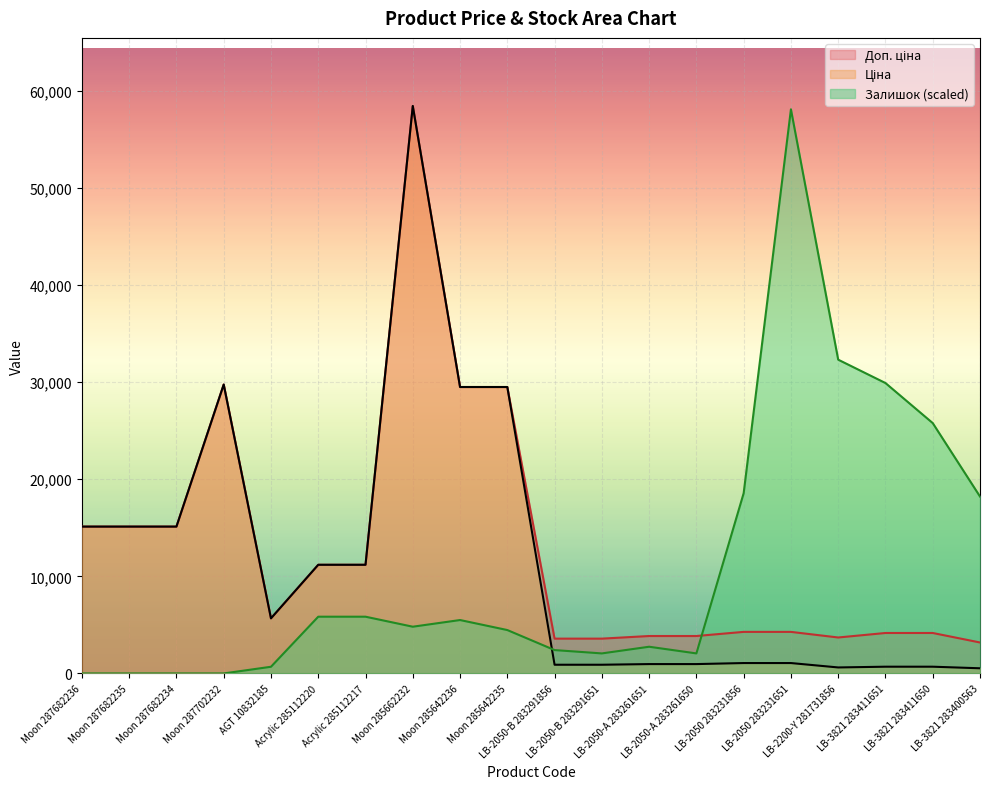

Is it true that Ціна equals 29747.2 at Moon 287702232?

True